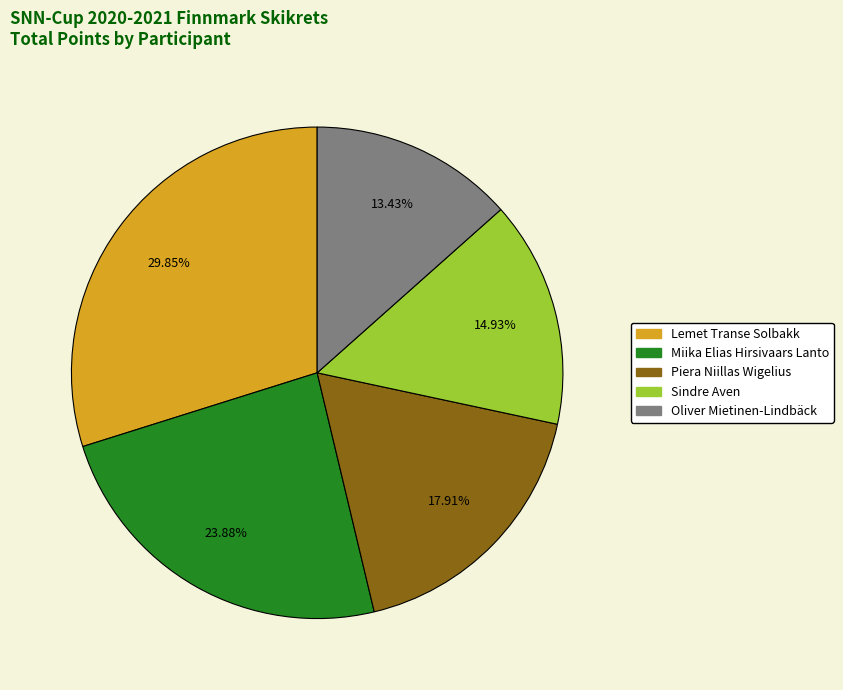

To the nearest percent, what is the difference between the largest and smallest slice percentages?

16%